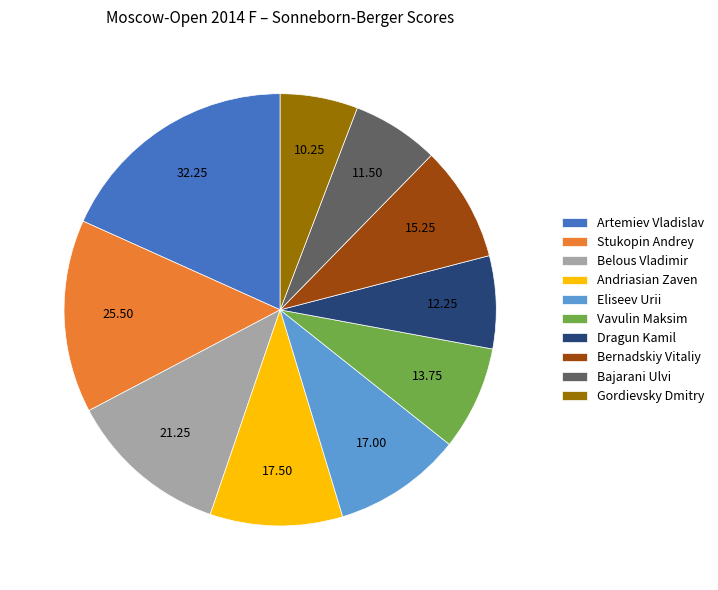

Combined, do Bernadskiy Vitaliy and Belous Vladimir account for over 50%?

No